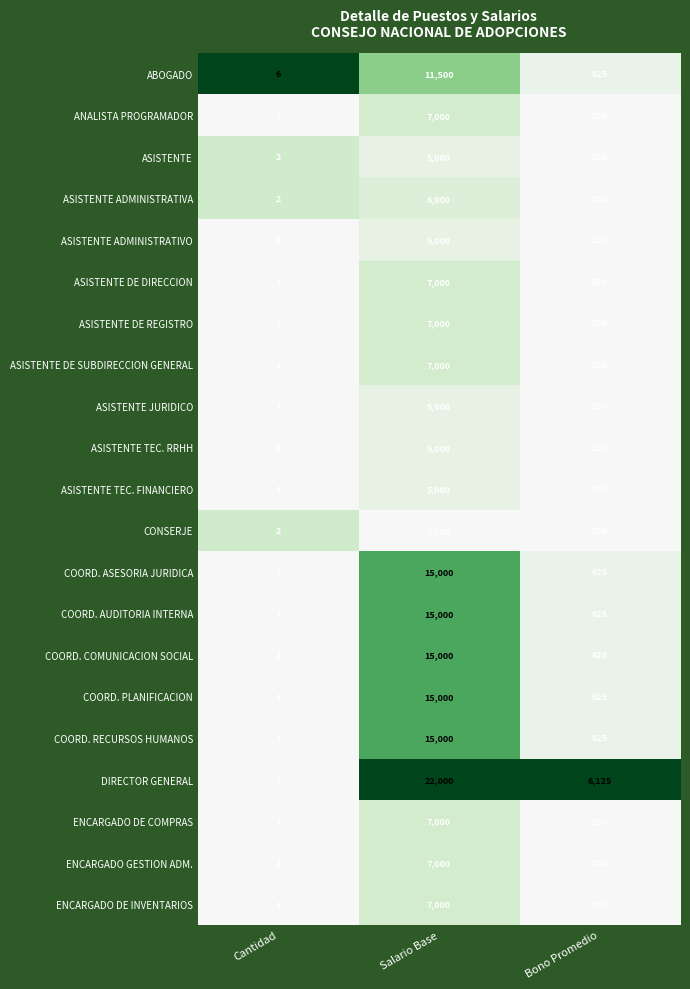

How many categories are shown in the chart?

3